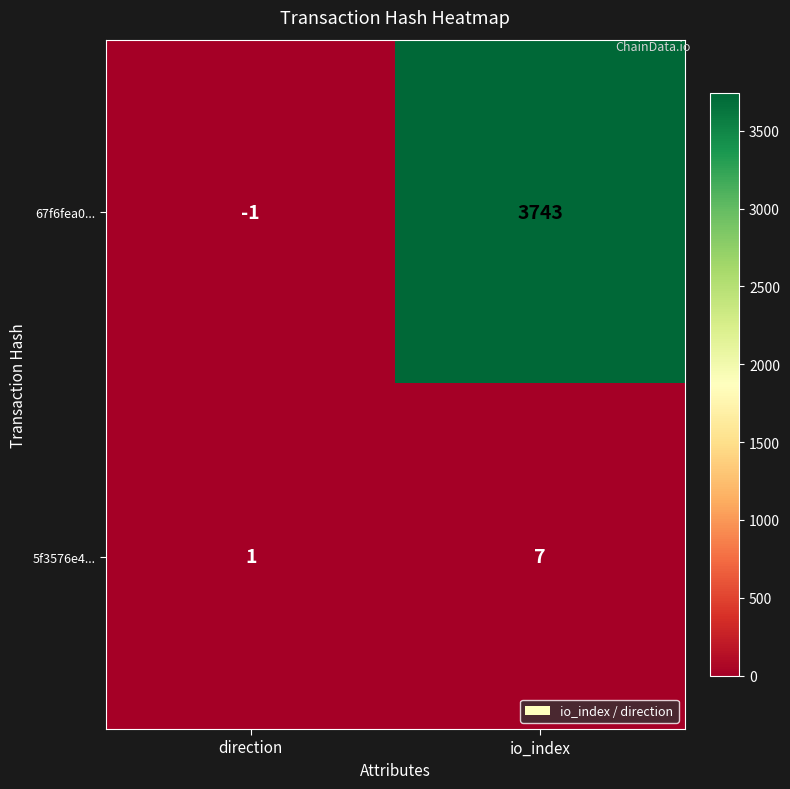

How many data points does each series have?

2